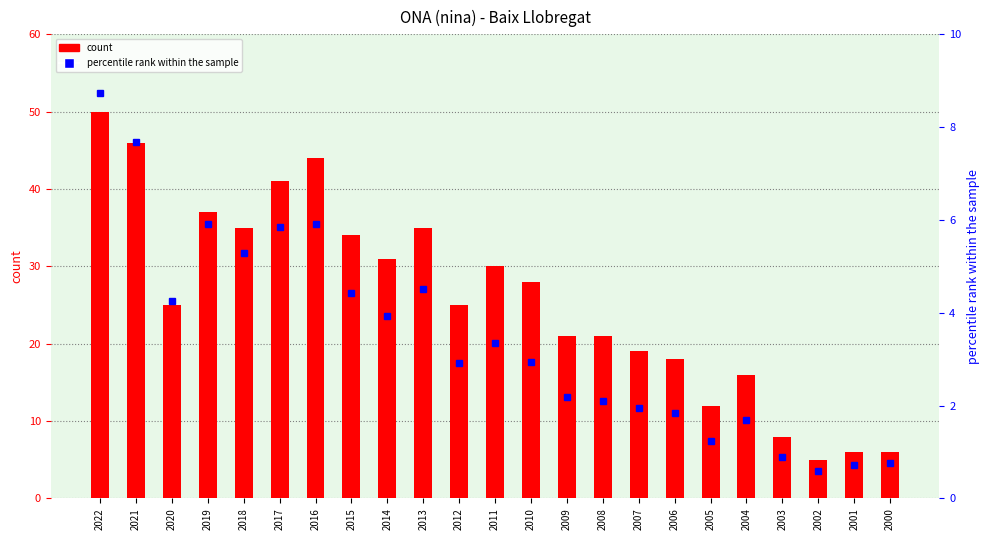

What is the minimum value shown in the chart?

0.6